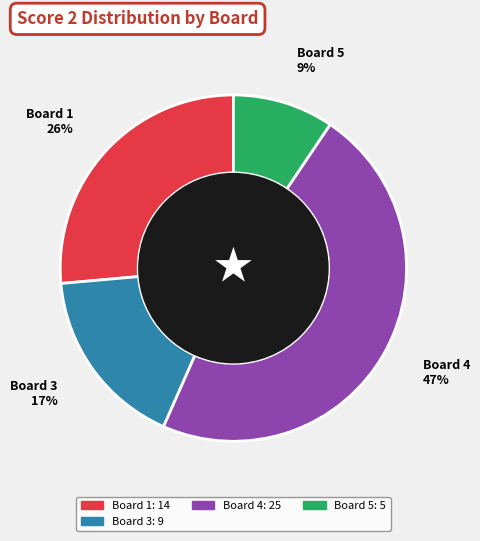

To the nearest percent, what is the difference between the Board 3 17% and Board 5 9% slice percentages?

8%